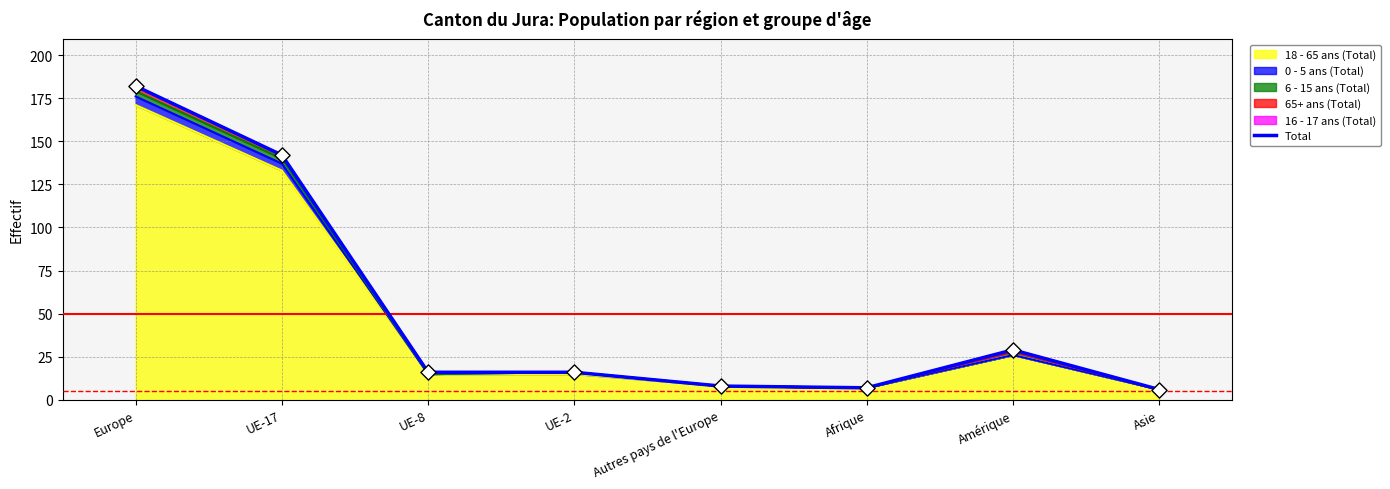

Between Afrique and Autres pays de l'Europe, which is larger?

Autres pays de l'Europe